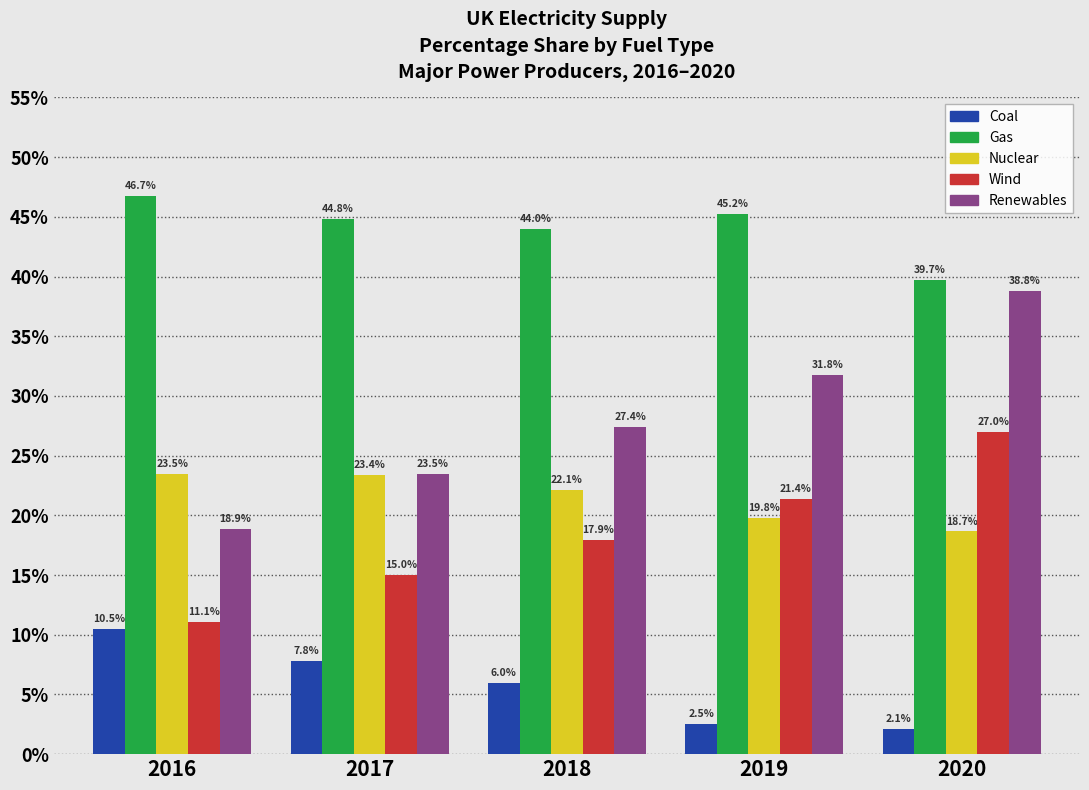

Reading left to right, list all the values displayed in this chart.

Coal: 2016=10.5	2017=7.8	2018=6.0	2019=2.5	2020=2.1
Gas: 2016=46.7	2017=44.8	2018=44.0	2019=45.2	2020=39.7
Nuclear: 2016=23.5	2017=23.4	2018=22.1	2019=19.8	2020=18.7
Wind: 2016=11.1	2017=15.0	2018=17.9	2019=21.4	2020=27.0
Renewables: 2016=18.9	2017=23.5	2018=27.4	2019=31.8	2020=38.8